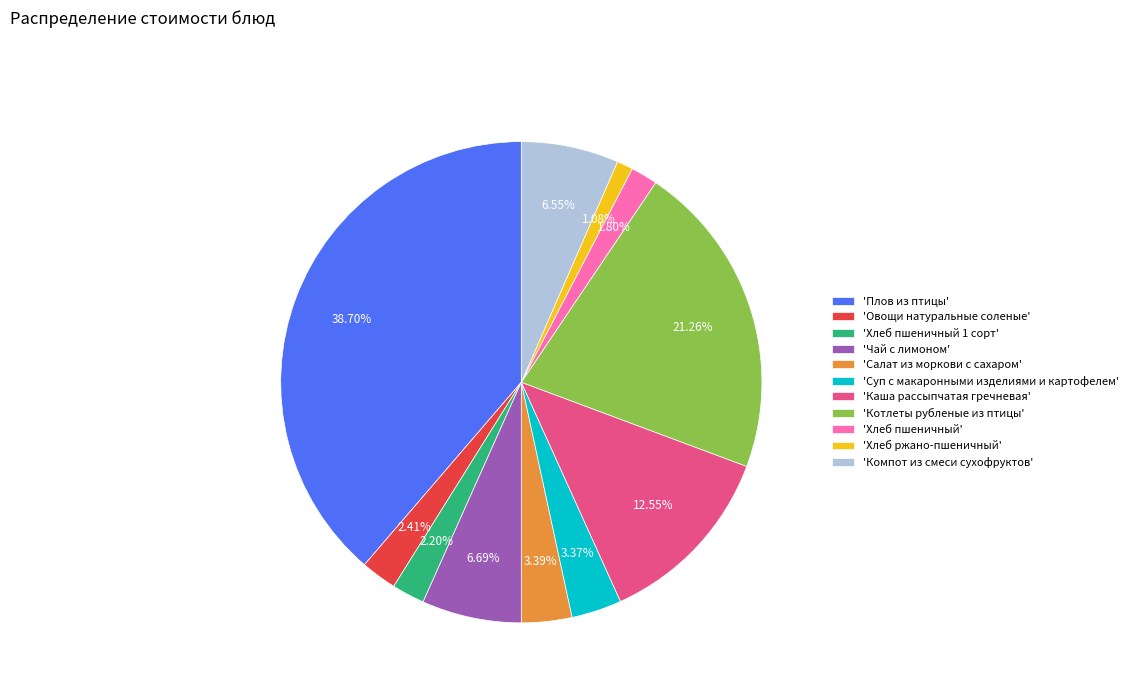

Which category has the biggest portion of the pie?

'Плов из птицы'